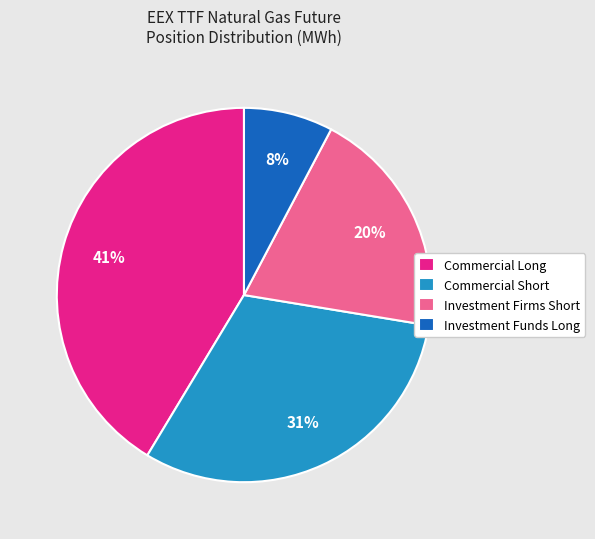

Do Investment Firms Short and Investment Funds Long together represent more than half of the pie?

No